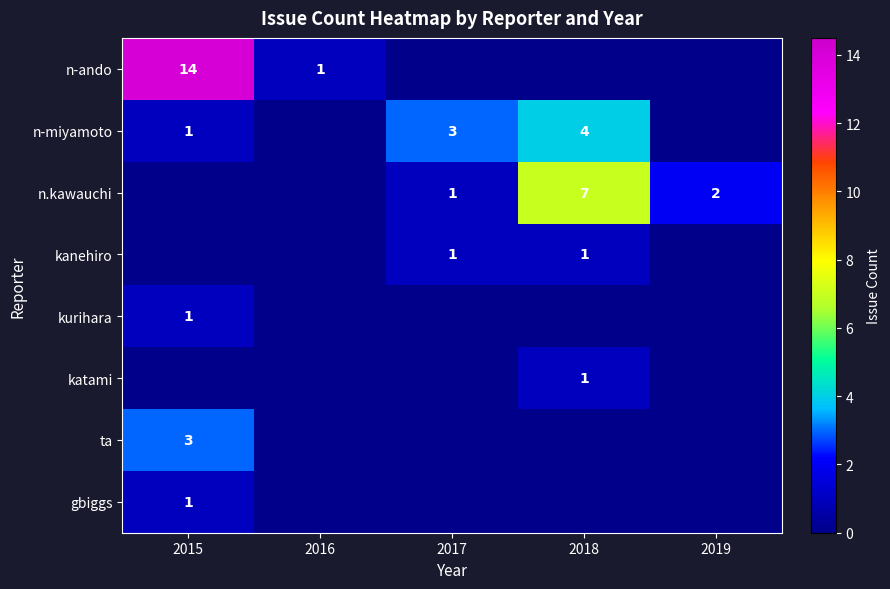

Is it true that kurihara equals 1 at 2015?

True